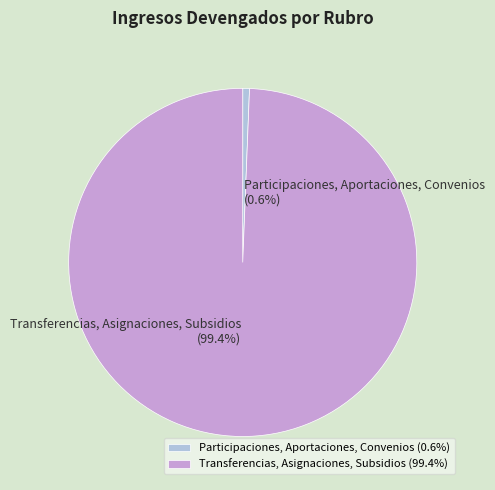

Is the sum of Transferencias, Asignaciones, Subsidios and Participaciones, Aportaciones, Convenios greater than half?

Yes